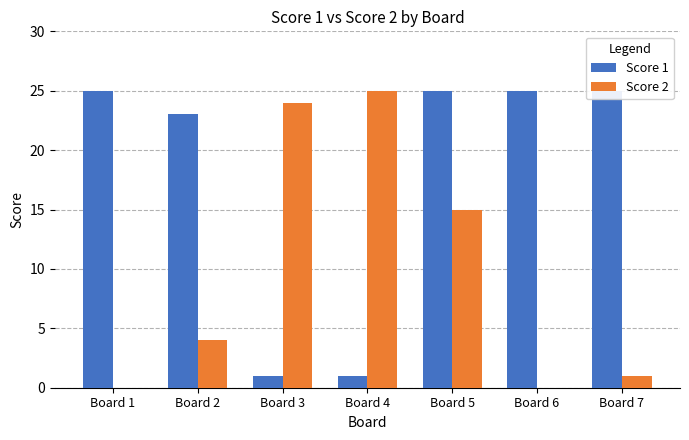

True or false: Score 1 has a value of 15 at Board 5.

False